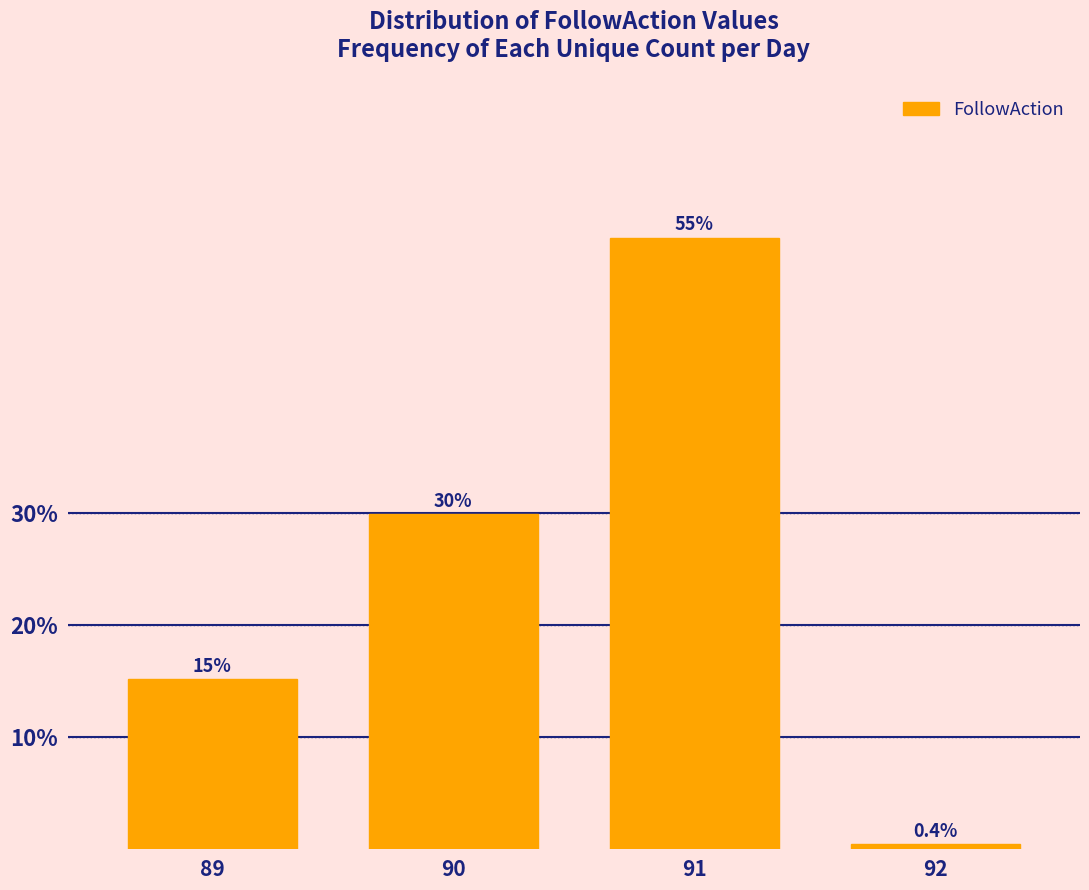

Reading left to right, extract all data points from this chart.

15.2	29.9	54.5	0.4